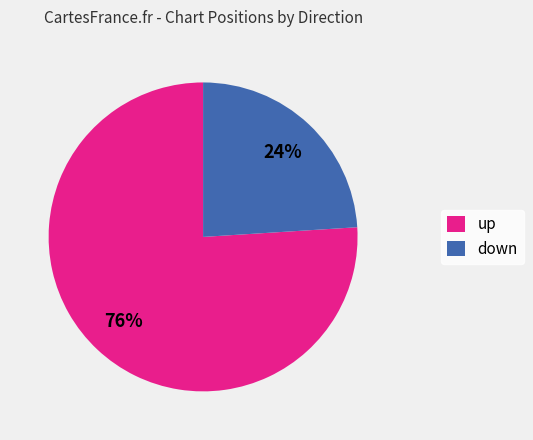

Do down and up together represent more than half of the pie?

Yes